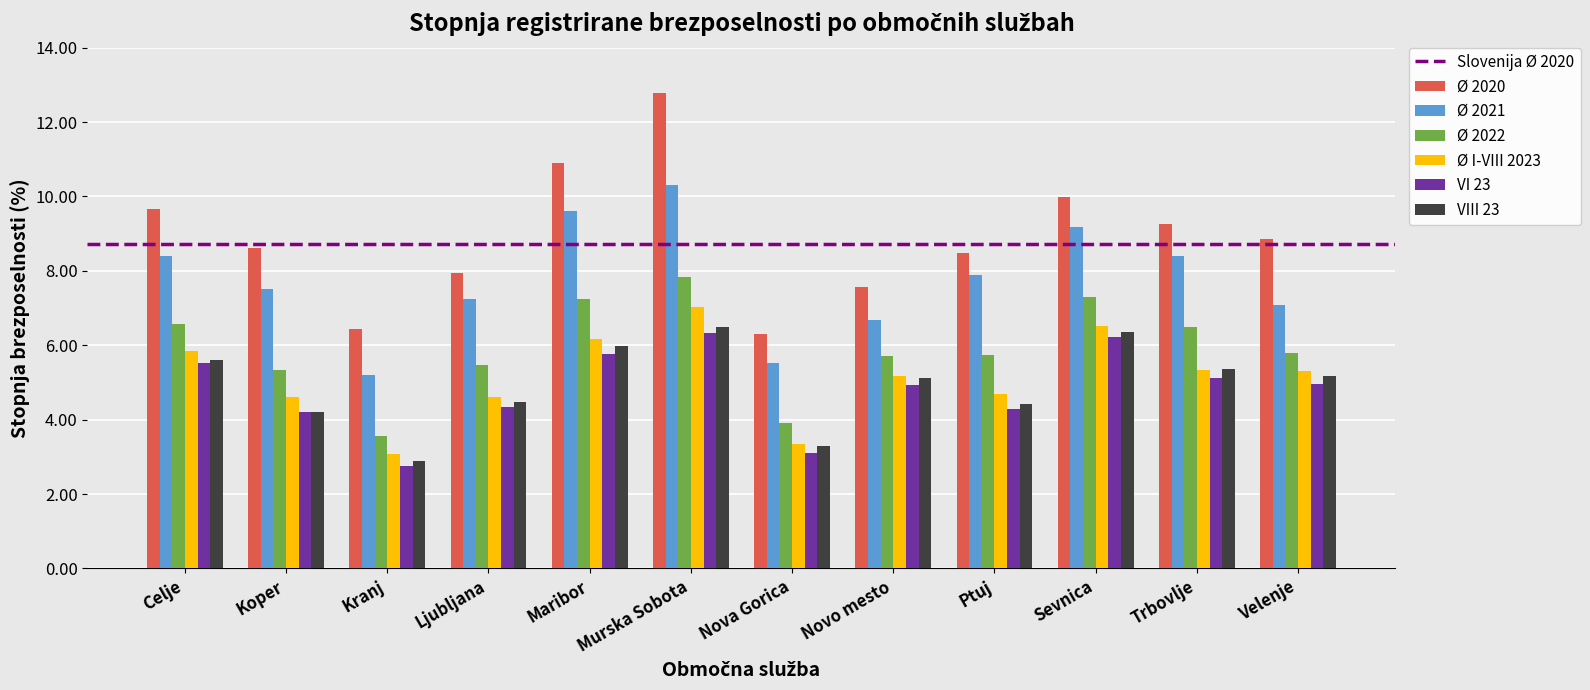

What is the total value across all series at Maribor?

45.7